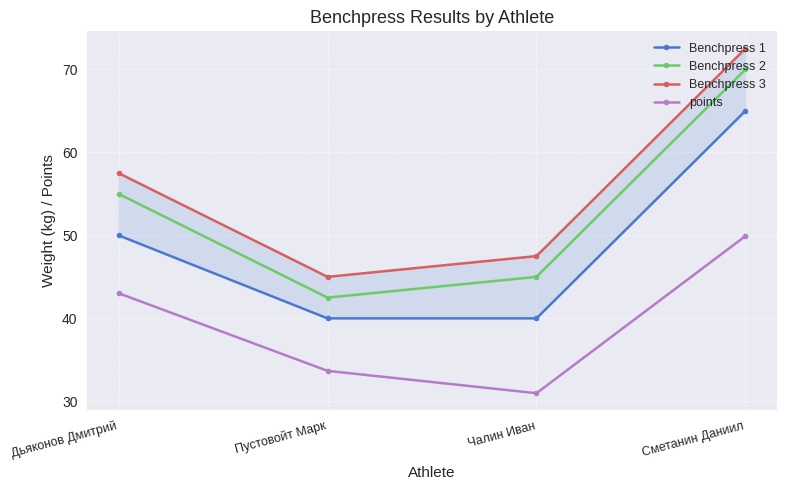

Reading right to left, transcribe all the data shown in this chart.

Benchpress 1: Сметанин Даниил=65.0	Чалин Иван=40.0	Пустовойт Марк=40.0	Дьяконов Дмитрий=50.0
Benchpress 2: Сметанин Даниил=70.0	Чалин Иван=45.0	Пустовойт Марк=42.5	Дьяконов Дмитрий=55.0
Benchpress 3: Сметанин Даниил=72.5	Чалин Иван=47.5	Пустовойт Марк=45.0	Дьяконов Дмитрий=57.5
points: Сметанин Даниил=49.9	Чалин Иван=31.0	Пустовойт Марк=33.7	Дьяконов Дмитрий=43.0